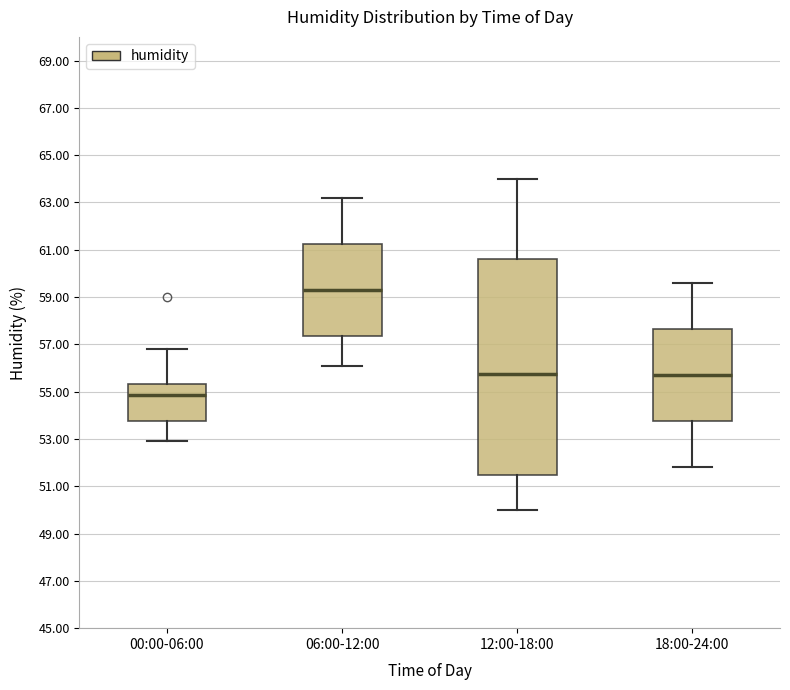

Where is the lower edge of the box for 12:00-18:00 on the y-axis? The values are not printed on the chart, so give them approximately, as read against the axis.

51.4